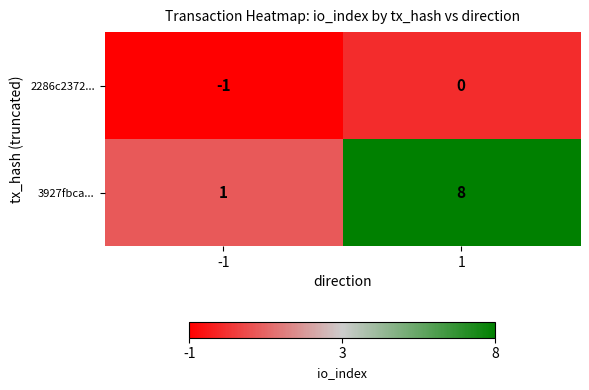

Which category has the lowest value across all series?

-1